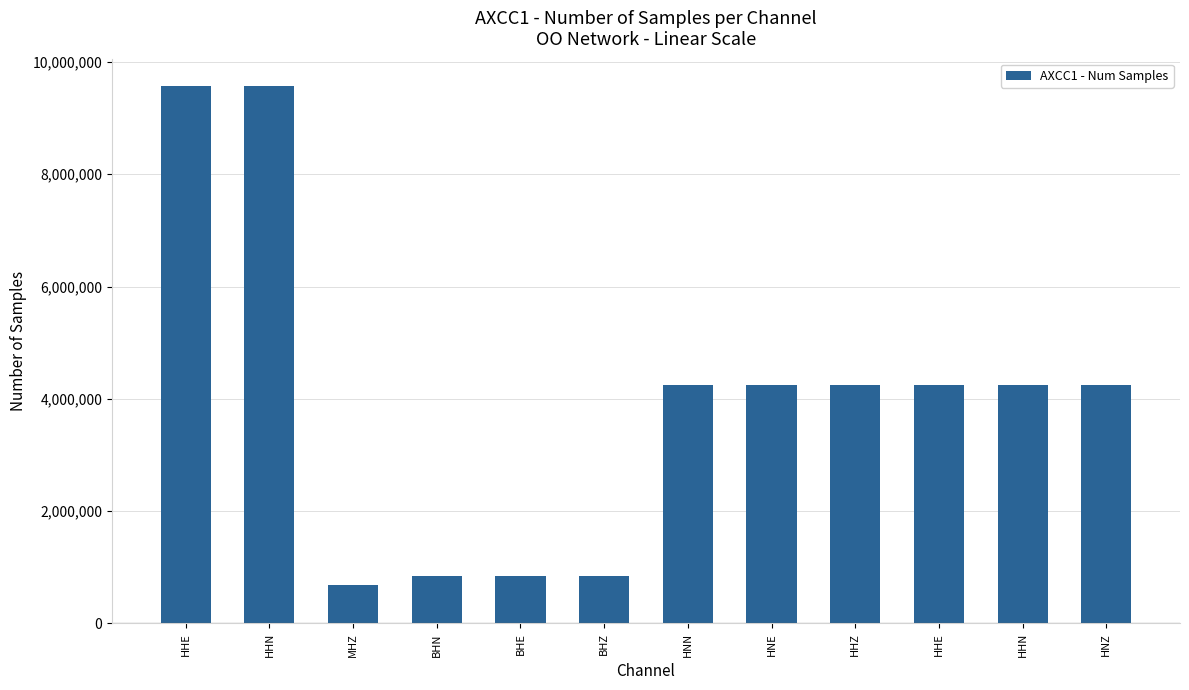

What is the greatest value displayed?

9579170